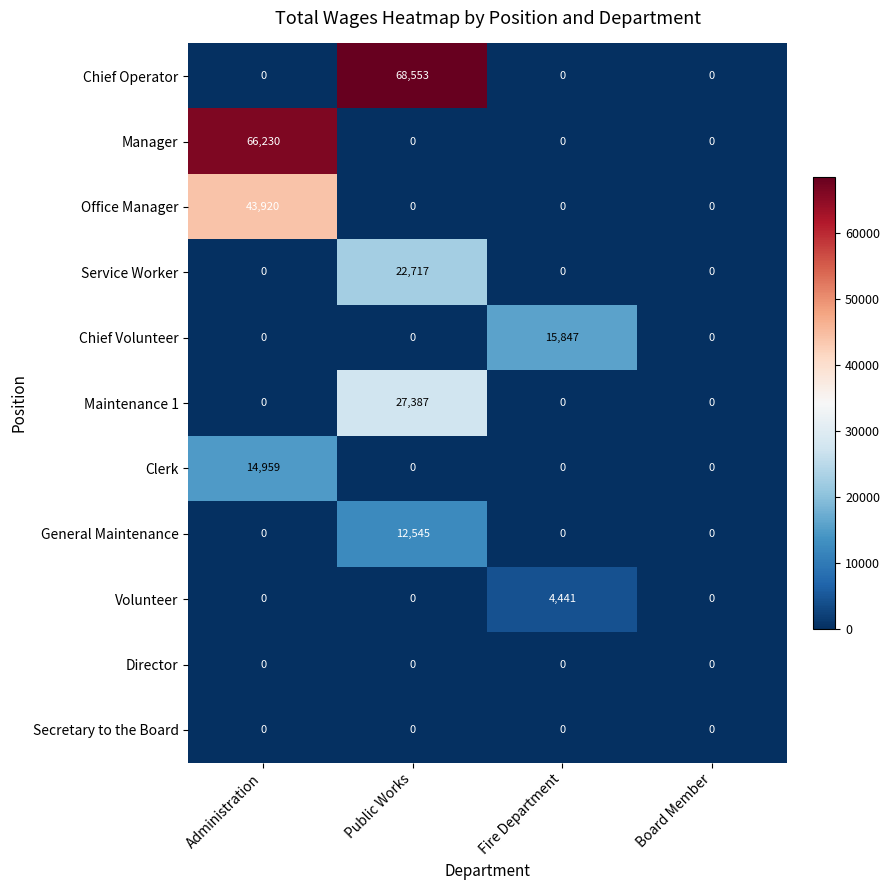

What is the total value across all series at Fire Department?

20288